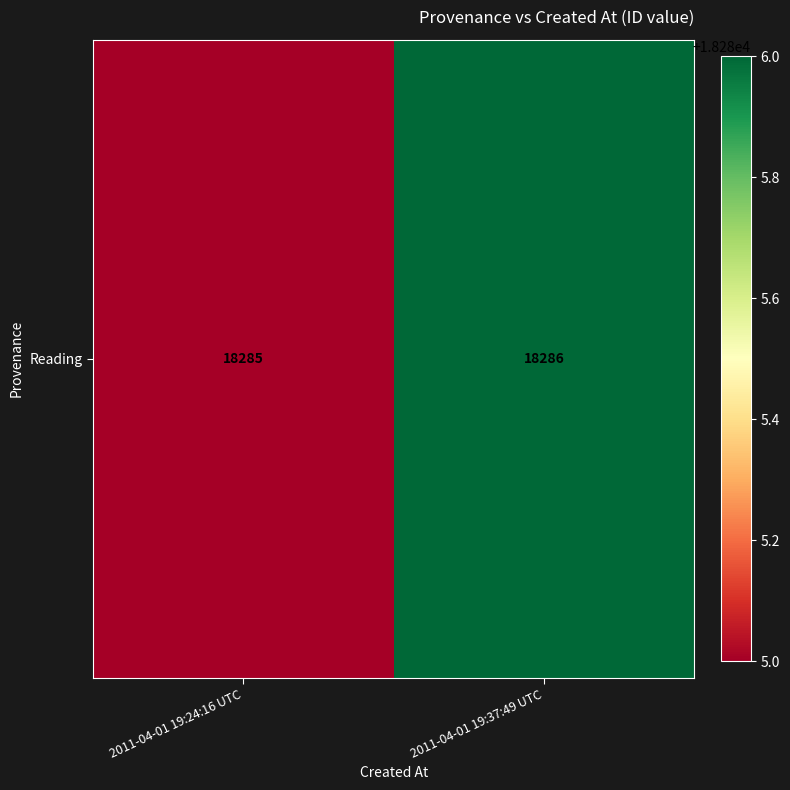

Reading left to right, what are all the values shown in this chart?

2011-04-01 19:24:16 UTC=18285	2011-04-01 19:37:49 UTC=18286